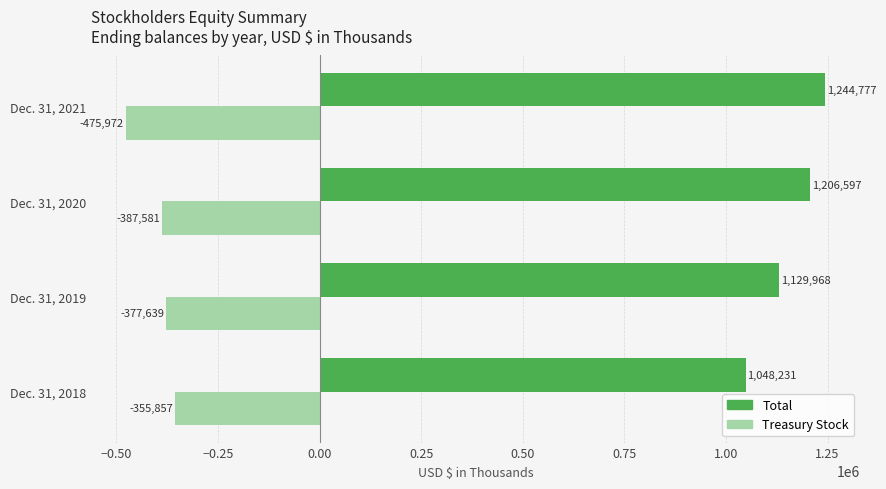

What is the greatest value displayed?

1244777